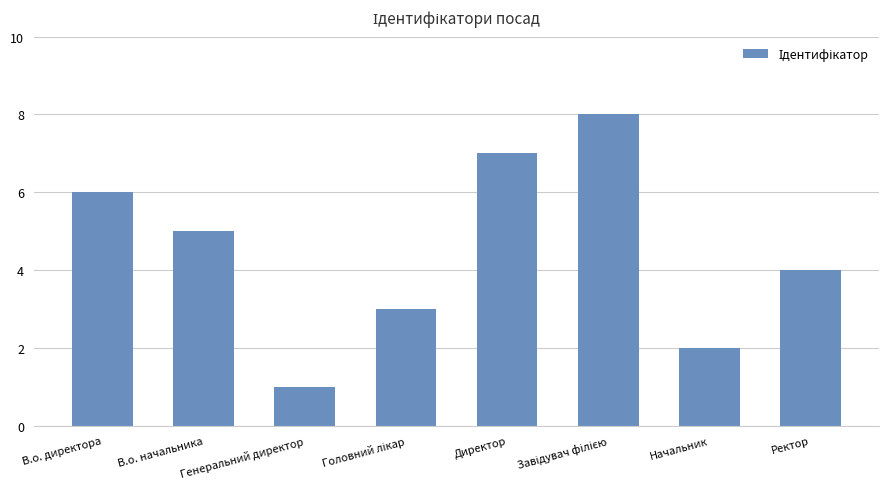

What is the value of the 5th bar from the left?

7